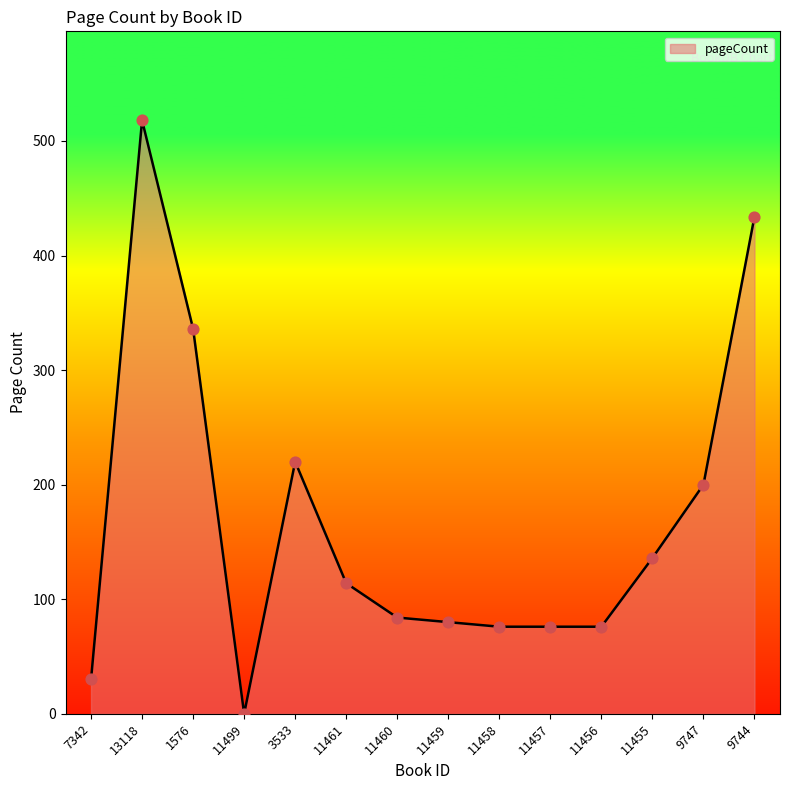

Approximately how many times larger is the value at 11459 compared to 11457?

1.1